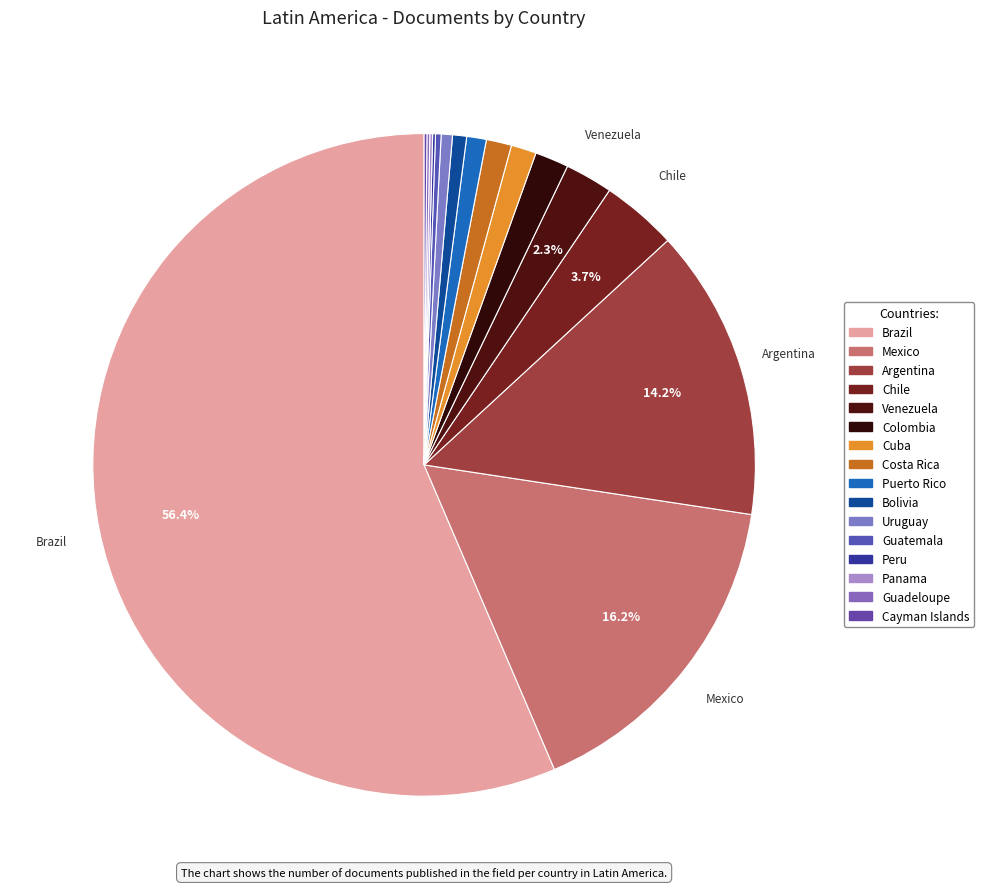

To the nearest percent, what is the average slice percentage?

6%